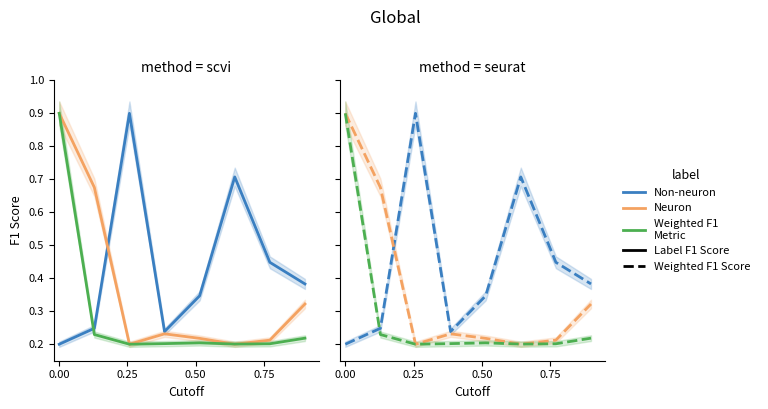

Reading left to right, transcribe all the data shown in this chart.

Non-neuron: 0.2	0.2	0.9	0.2	0.3	0.7	0.4	0.4
Neuron: 0.9	0.7	0.2	0.2	0.2	0.2	0.2	0.3
Weighted F1: 0.9	0.2	0.2	0.2	0.2	0.2	0.2	0.2